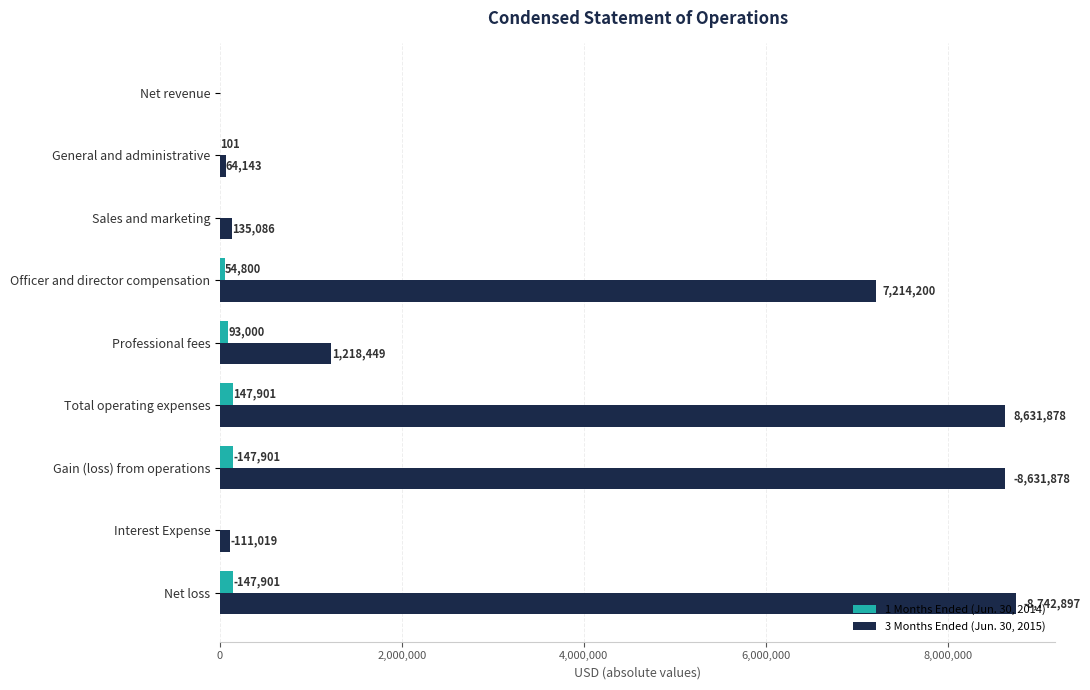

What is the approximate value of 1 Months Ended (Jun. 30, 2014) at Officer and director compensation?

54800